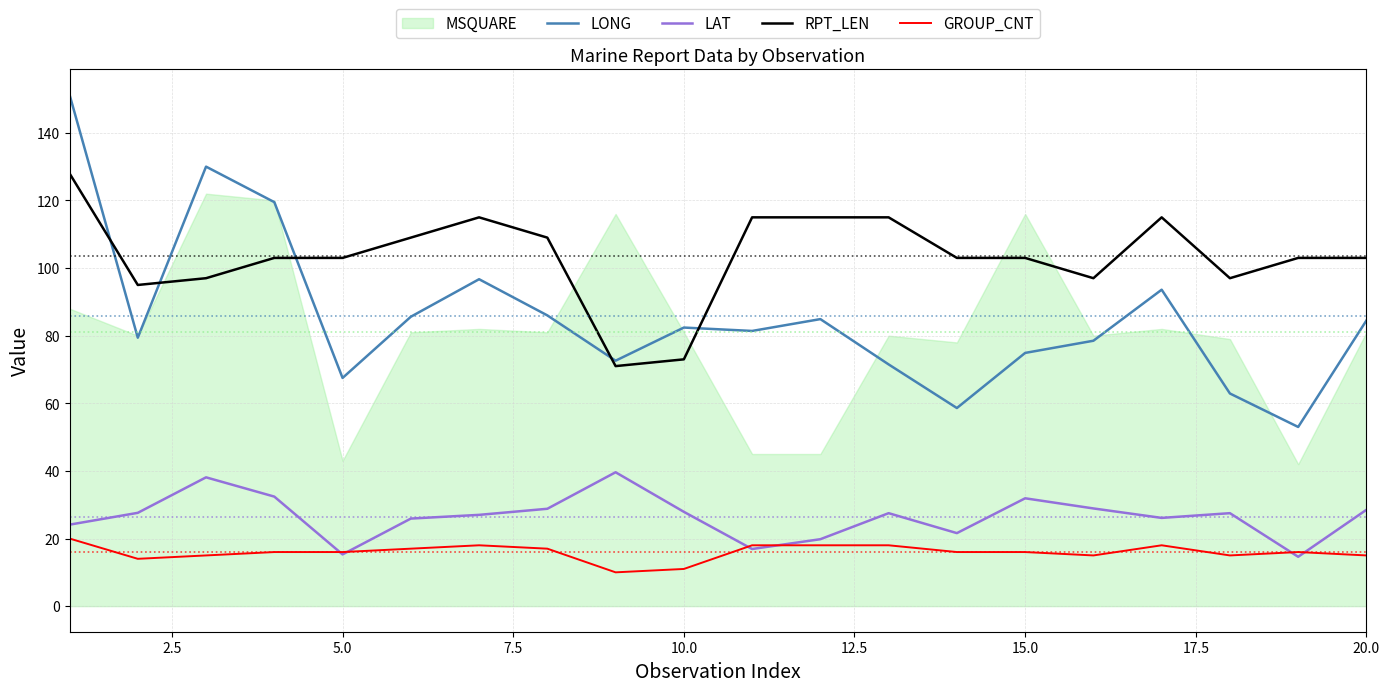

What is the difference between the second highest and minimum values in the LONG series?

77.0